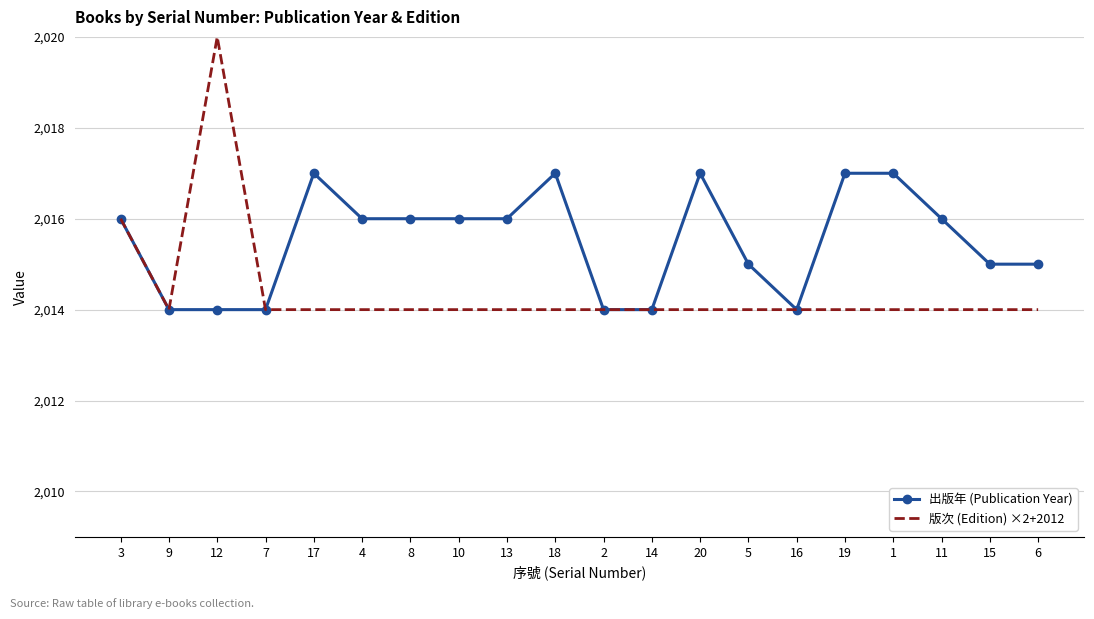

What position from the right is 3?

20